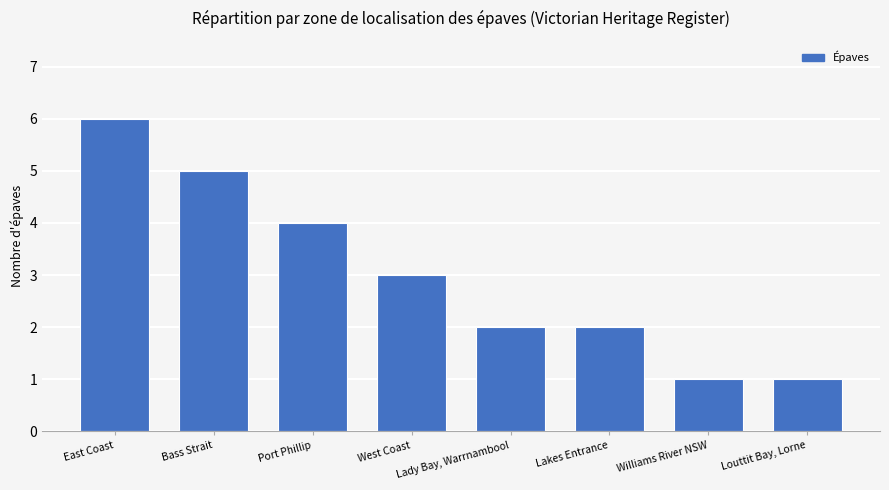

How many bars are there in total?

8